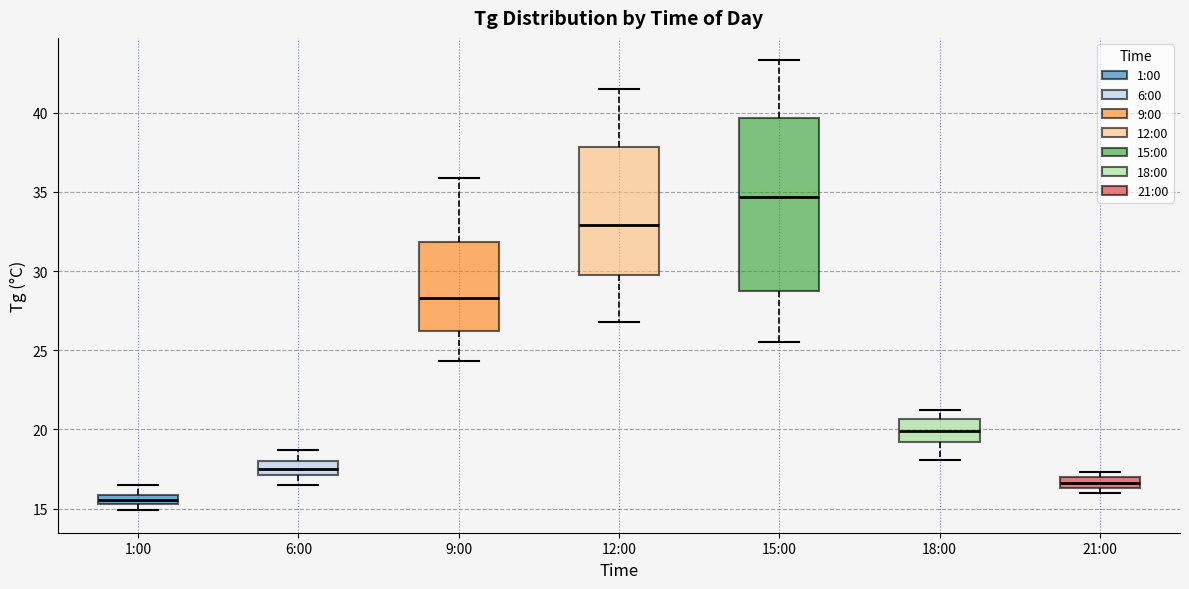

Which box has the lowest median line?

1:00